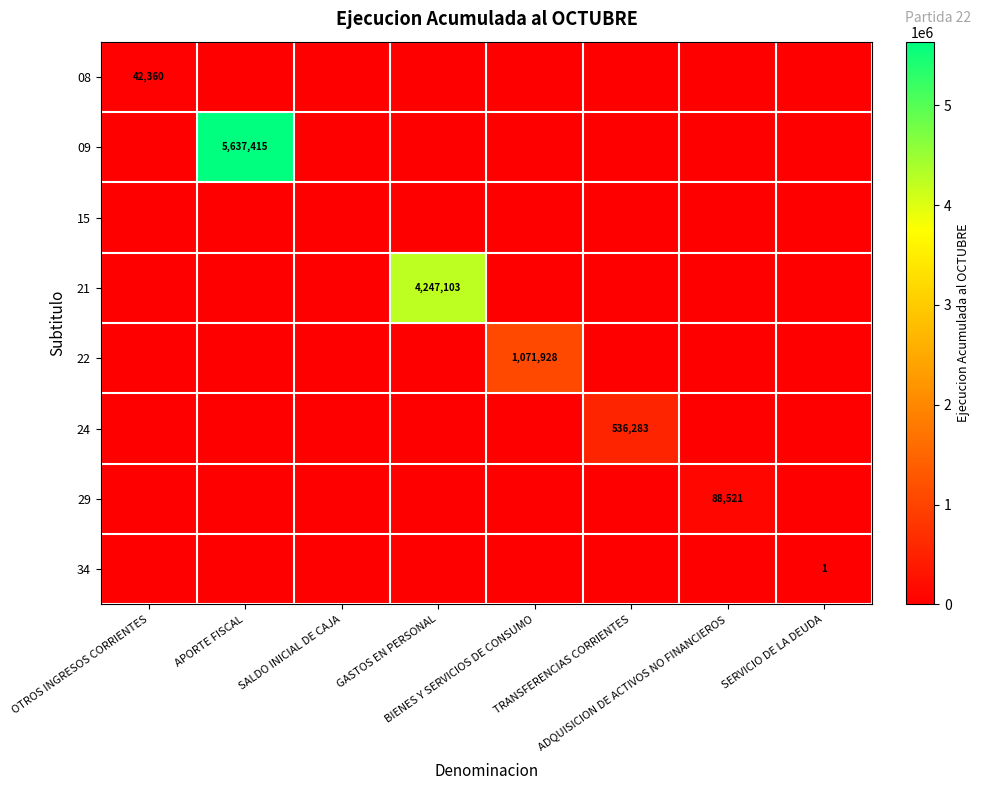

At which label does 09 reach its minimum?

OTROS INGRESOS CORRIENTES